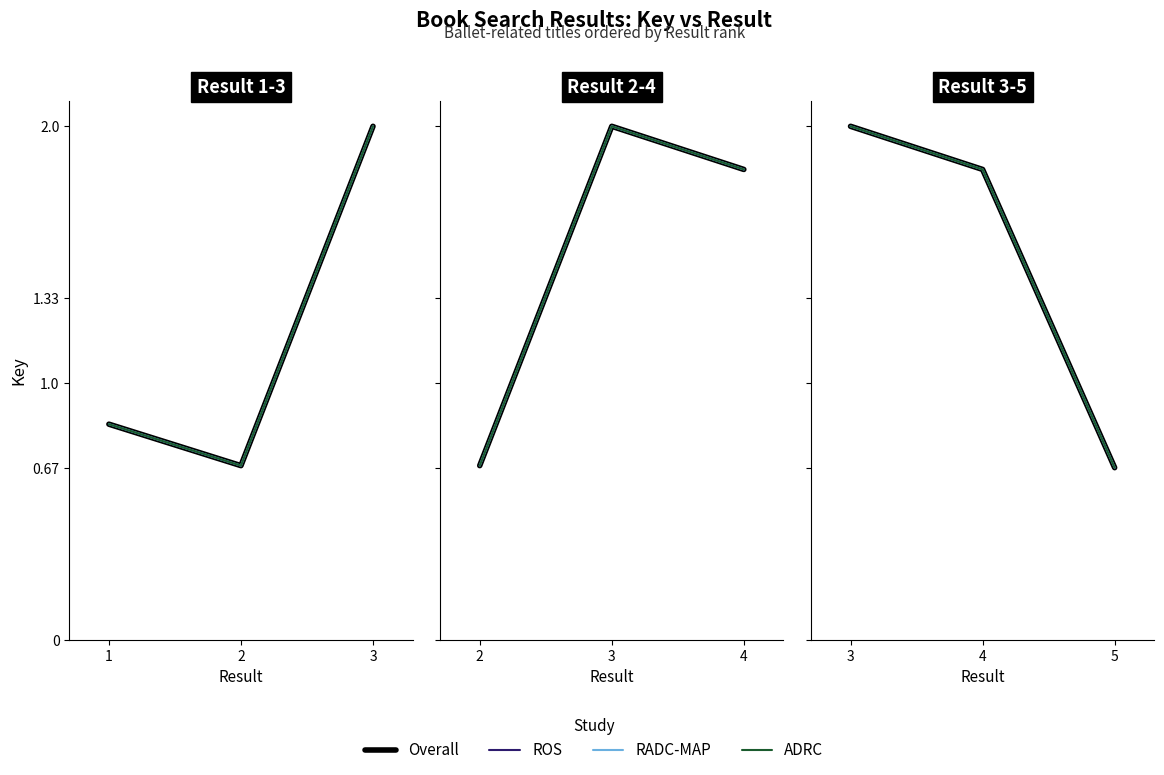

What is the maximum value shown in the chart?

2.0